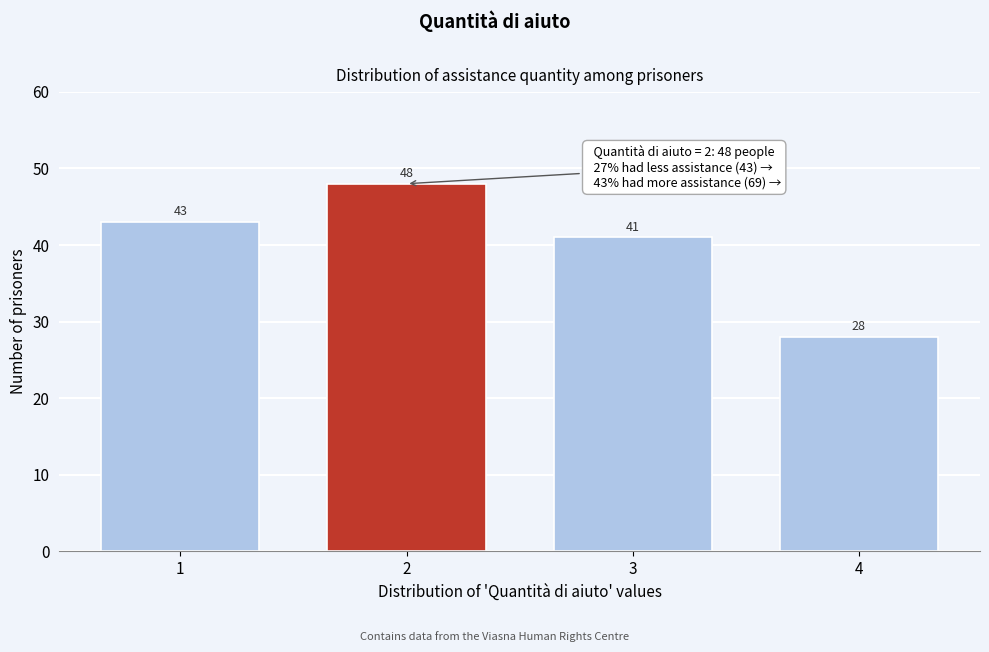

Reading left to right, list every bar in this chart as the range it spans on the x-axis followed by its height.

0.5 to 1.5: 43
1.5 to 2.5: 48
2.5 to 3.5: 41
3.5 to 4.5: 28